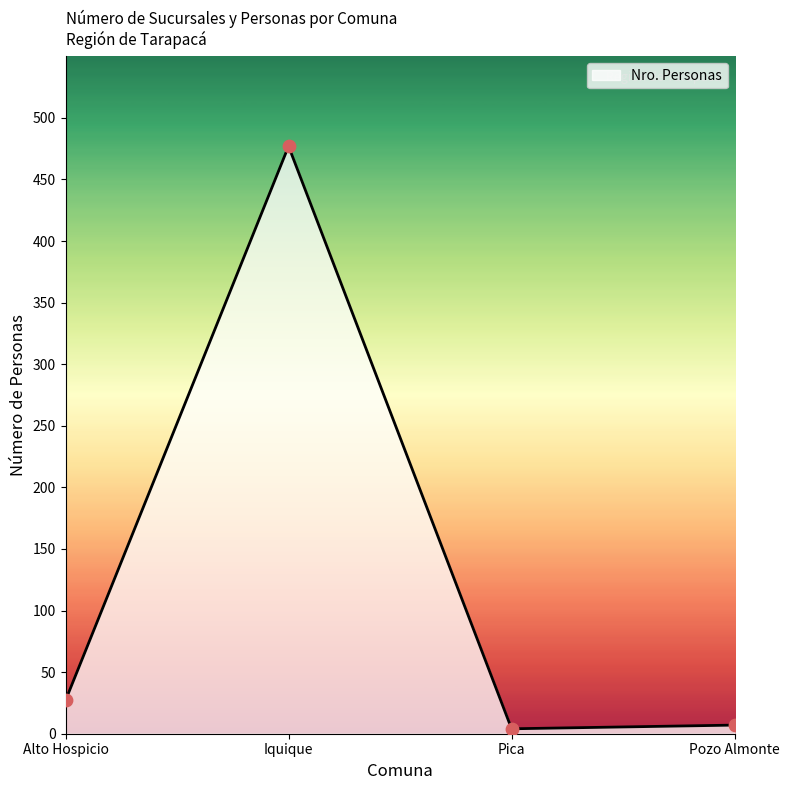

What is the change in value from Iquique to Pozo Almonte?

-470